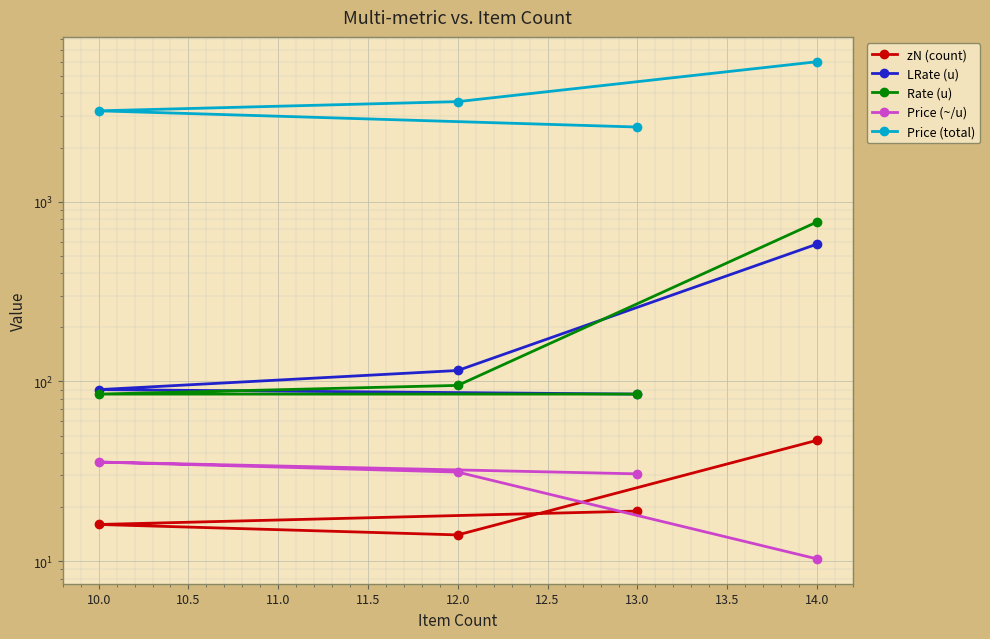

Rank the series by their maximum value, from lowest to highest.

Price (~/u), zN (count), LRate (u), Rate (u), Price (total)